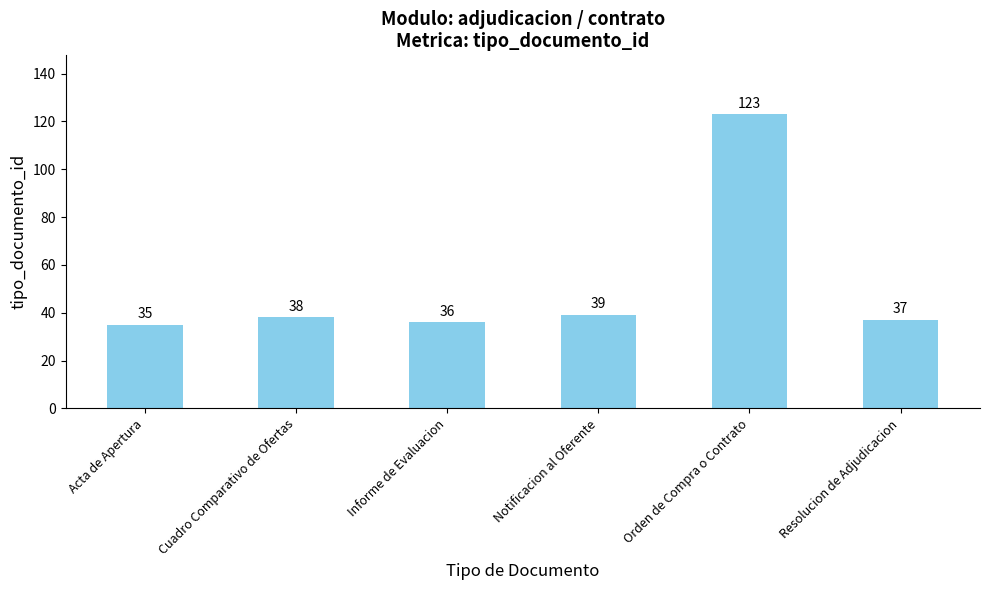

List the labels in order of value, largest first.

Orden de Compra o Contrato, Notificacion al Oferente, Cuadro Comparativo de Ofertas, Resolucion de Adjudicacion, Informe de Evaluacion, Acta de Apertura